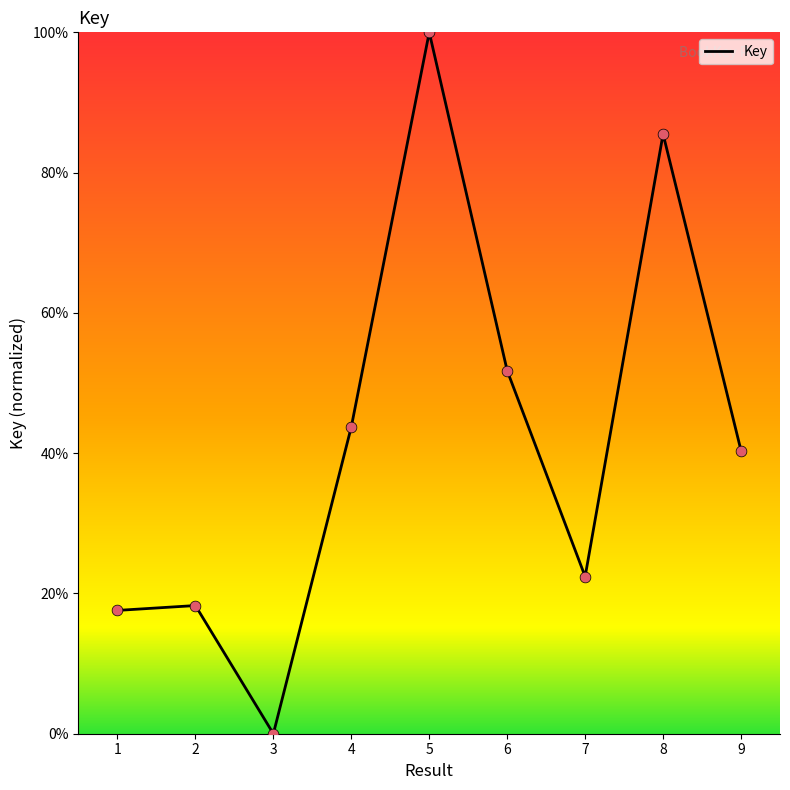

What is the ratio of the value at 9 to the value at 1?

2.3